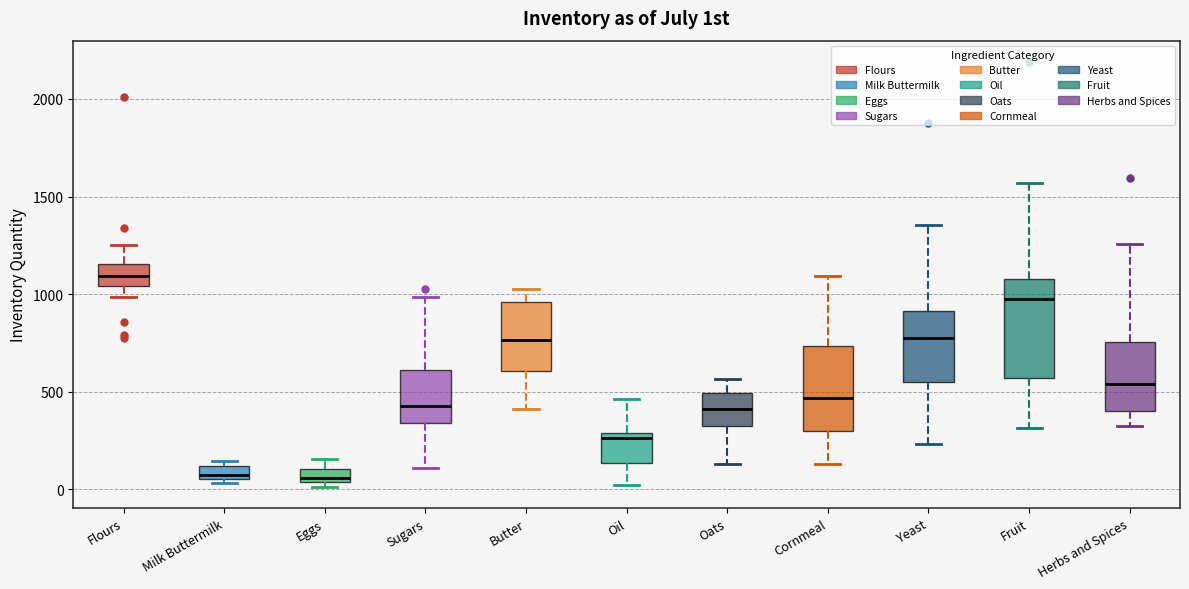

Where does the upper whisker of the box for Cornmeal end on the y-axis? The values are not printed on the chart, so give them approximately, as read against the axis.

1100